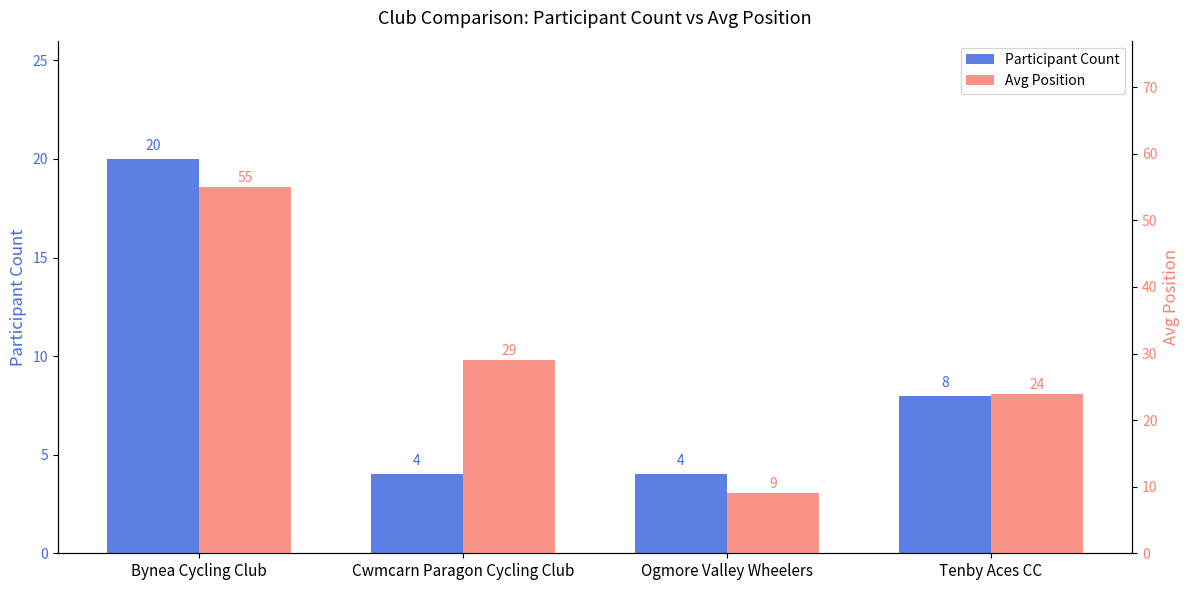

At how many categories does at least one series exceed 5?

4